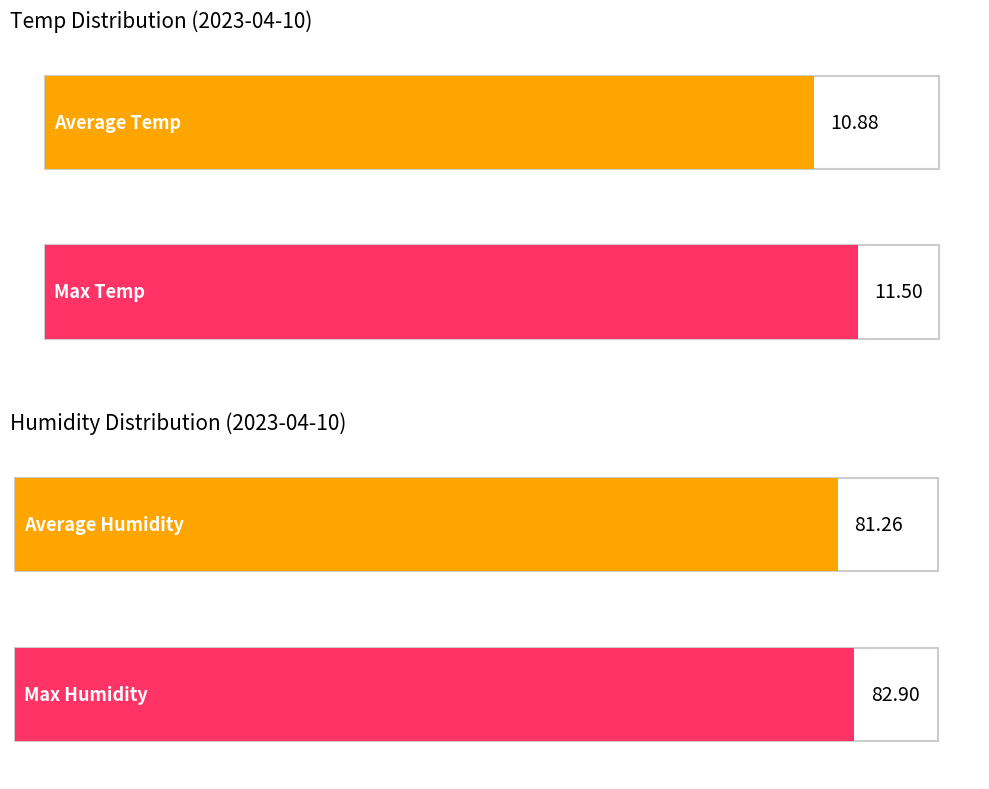

How many distinct data groups are displayed?

2